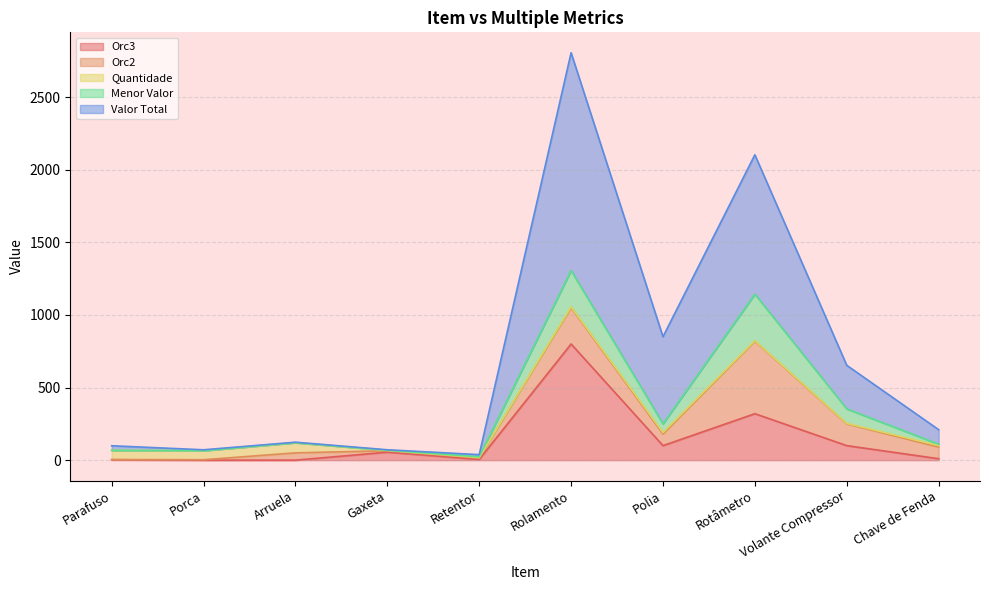

At which label does Menor Valor first exceed 10?

Rolamento